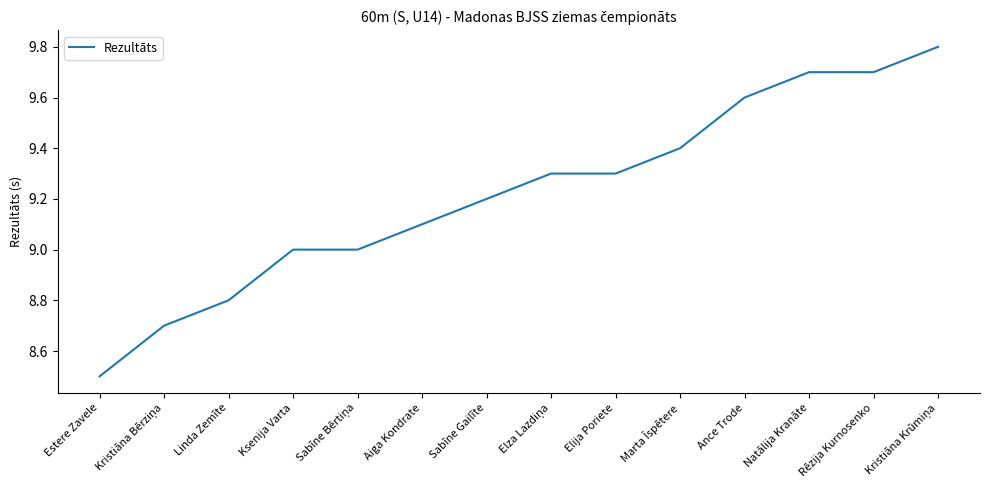

What is the change in value from Marta Īspētere to Natālija Kranāte?

+0.3